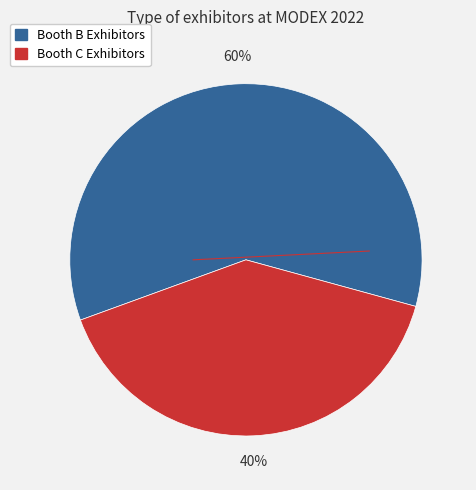

Does any single category account for the majority?

Yes